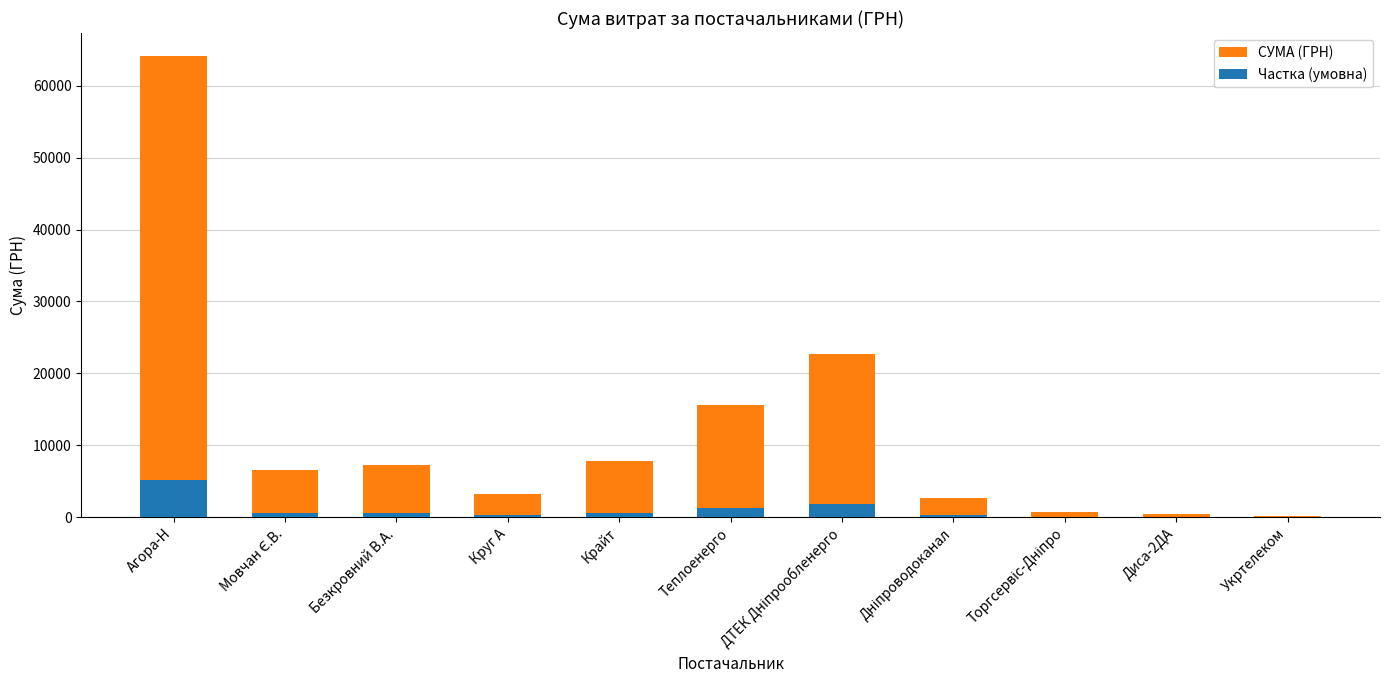

The value of Частка (умовна) at Торгсервіс-Дніпро is 15.6. True or false?

False